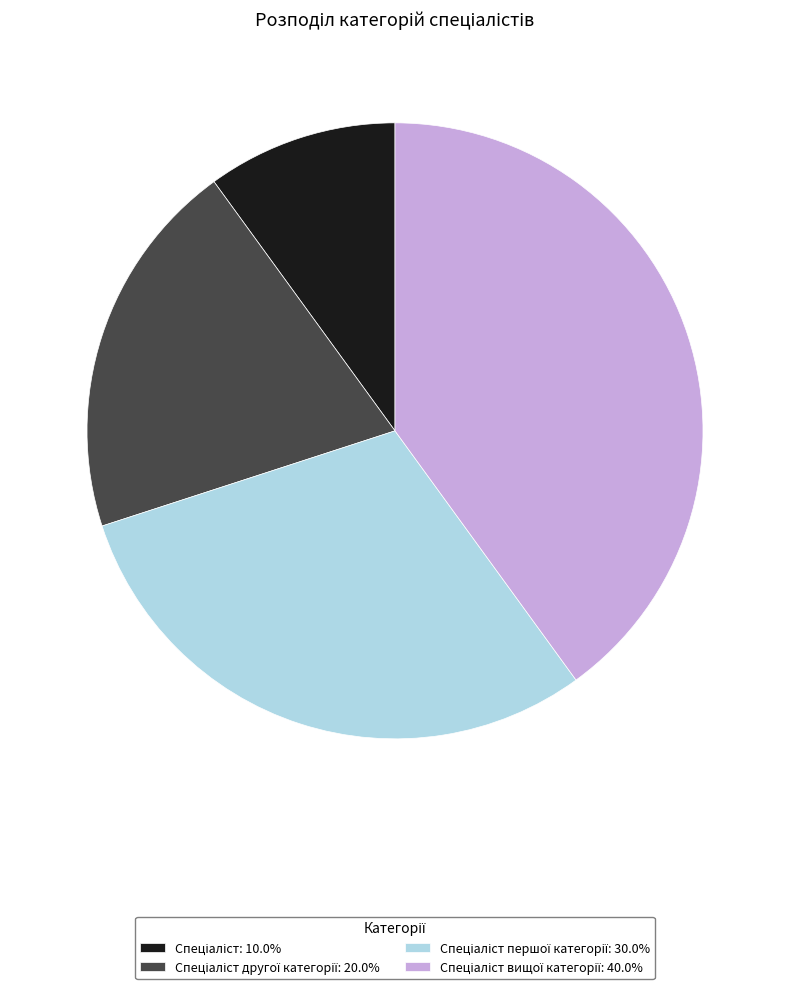

Is there any slice that represents more than half of the pie?

No